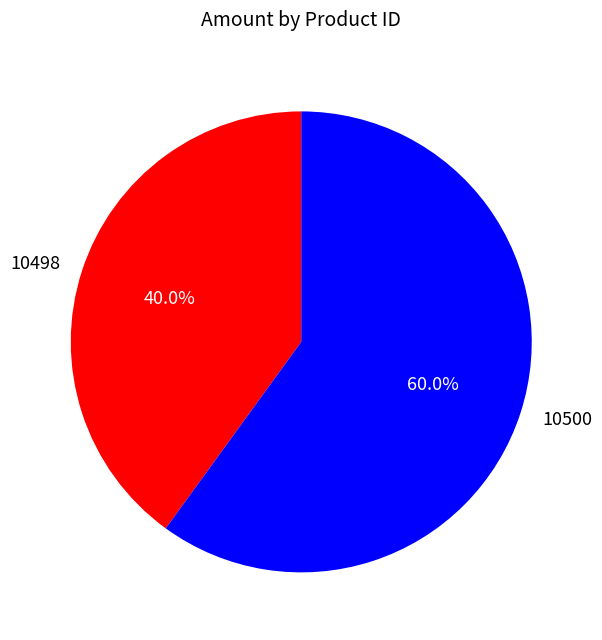

Is it true that 10500 is 75% of the pie?

False